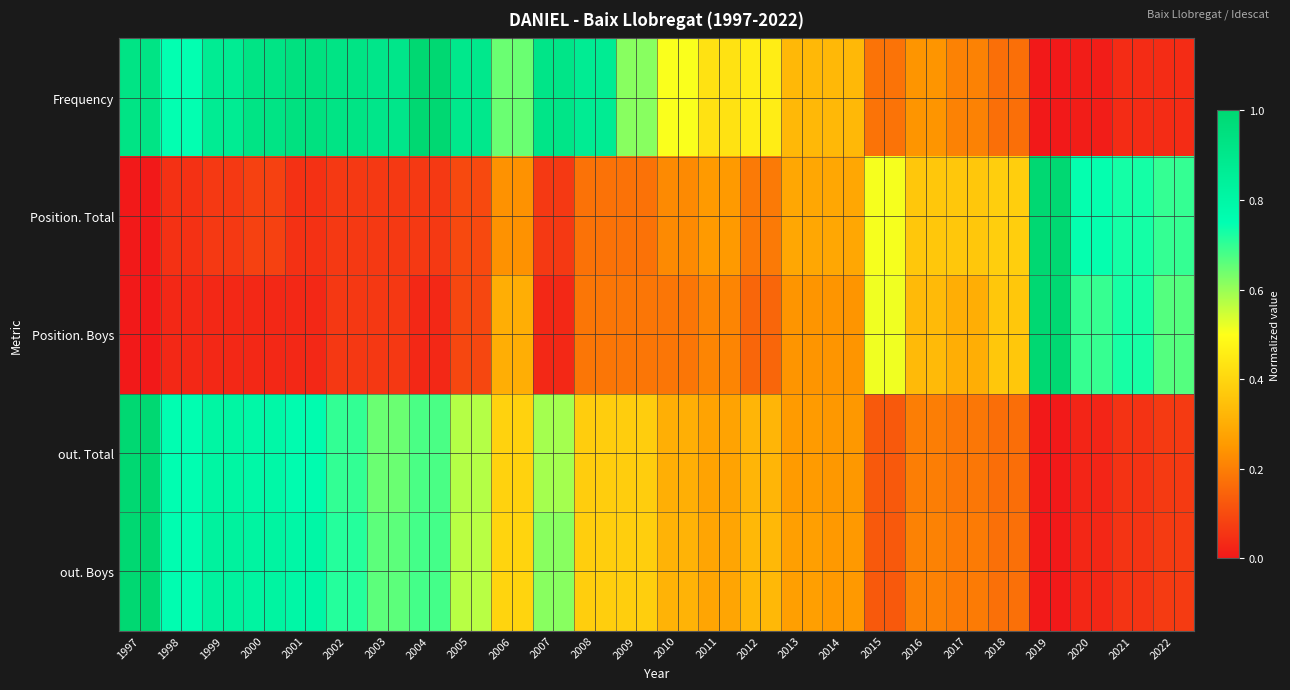

Reading right to left, what are all the values shown in this chart?

Frequency: 2022=0.0	2021=0.0	2020=0.0	2019=0.0	2018=0.2	2017=0.2	2016=0.2	2015=0.2	2014=0.3	2013=0.3	2012=0.5	2011=0.4	2010=0.5	2009=0.6	2008=0.9	2007=0.9	2006=0.6	2005=0.9	2004=1.0	2003=0.9	2002=0.9	2001=0.9	2000=0.9	1999=0.9	1998=0.7	1997=0.9
Position. Total: 2022=0.7	2021=0.7	2020=0.7	2019=1.0	2018=0.4	2017=0.4	2016=0.4	2015=0.5	2014=0.3	2013=0.3	2012=0.2	2011=0.3	2010=0.2	2009=0.2	2008=0.2	2007=0.1	2006=0.2	2005=0.1	2004=0.1	2003=0.1	2002=0.1	2001=0.0	2000=0.1	1999=0.1	1998=0.0	1997=0.0
Position. Boys: 2022=0.7	2021=0.7	2020=0.7	2019=1.0	2018=0.4	2017=0.3	2016=0.3	2015=0.5	2014=0.2	2013=0.2	2012=0.2	2011=0.2	2010=0.2	2009=0.2	2008=0.2	2007=0.0	2006=0.3	2005=0.1	2004=0.0	2003=0.1	2002=0.1	2001=0.0	2000=0.0	1999=0.0	1998=0.0	1997=0.0
out. Total: 2022=0.1	2021=0.1	2020=0.0	2019=0.0	2018=0.2	2017=0.2	2016=0.2	2015=0.1	2014=0.2	2013=0.3	2012=0.3	2011=0.3	2010=0.3	2009=0.4	2008=0.4	2007=0.6	2006=0.4	2005=0.6	2004=0.7	2003=0.6	2002=0.7	2001=0.8	2000=0.8	1999=0.8	1998=0.8	1997=1.0
out. Boys: 2022=0.1	2021=0.1	2020=0.0	2019=0.0	2018=0.2	2017=0.2	2016=0.2	2015=0.1	2014=0.3	2013=0.3	2012=0.3	2011=0.3	2010=0.3	2009=0.4	2008=0.4	2007=0.6	2006=0.4	2005=0.6	2004=0.7	2003=0.7	2002=0.7	2001=0.8	2000=0.8	1999=0.8	1998=0.8	1997=1.0